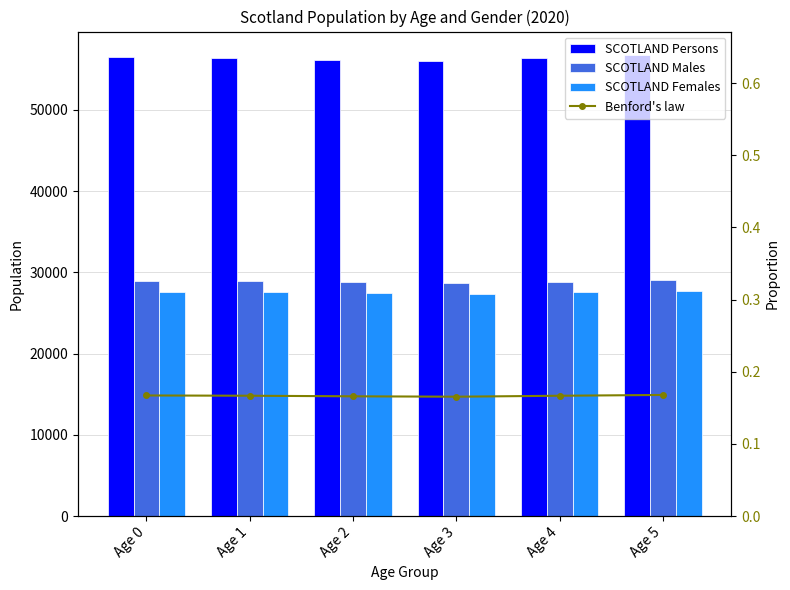

True or false: SCOTLAND Males has a value of 37622.8 at Age 3.

False